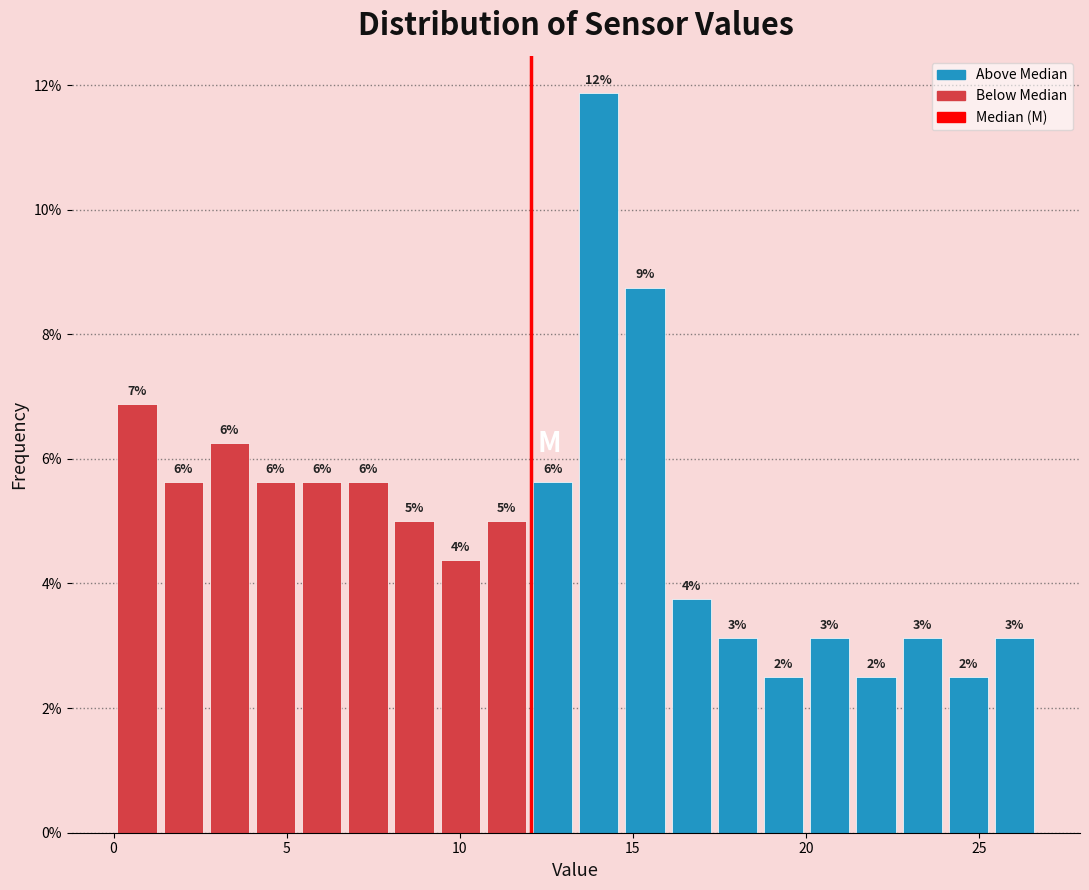

Read against the x-axis, roughly where is the centre of the tallest bar?

14.0